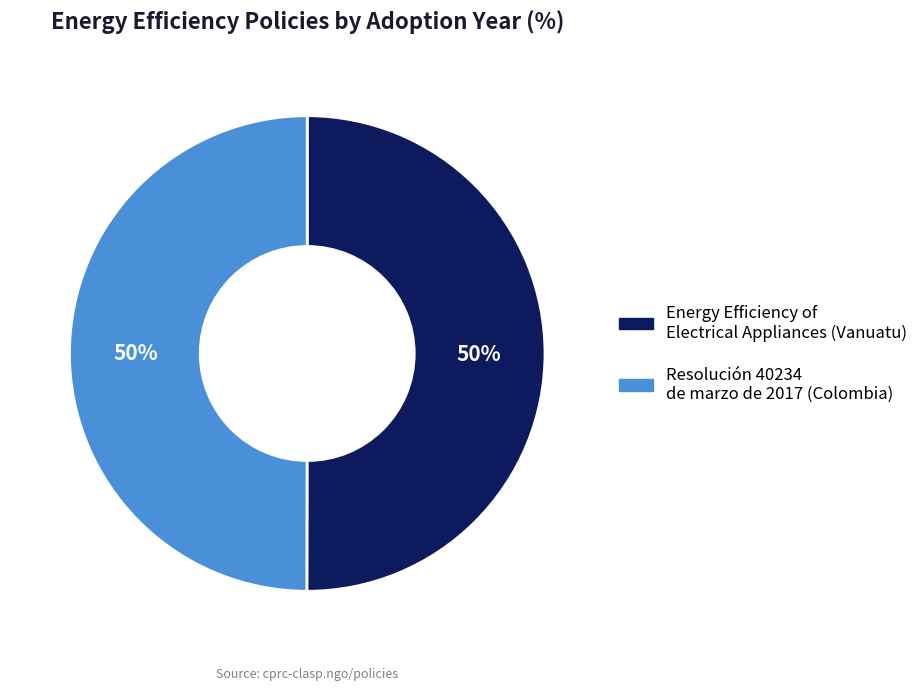

To the nearest percent, what is the combined percentage of Resolución 40234 de marzo de 2017 (Colombia) and Energy Efficiency of Electrical Appliances (Vanuatu)?

100%